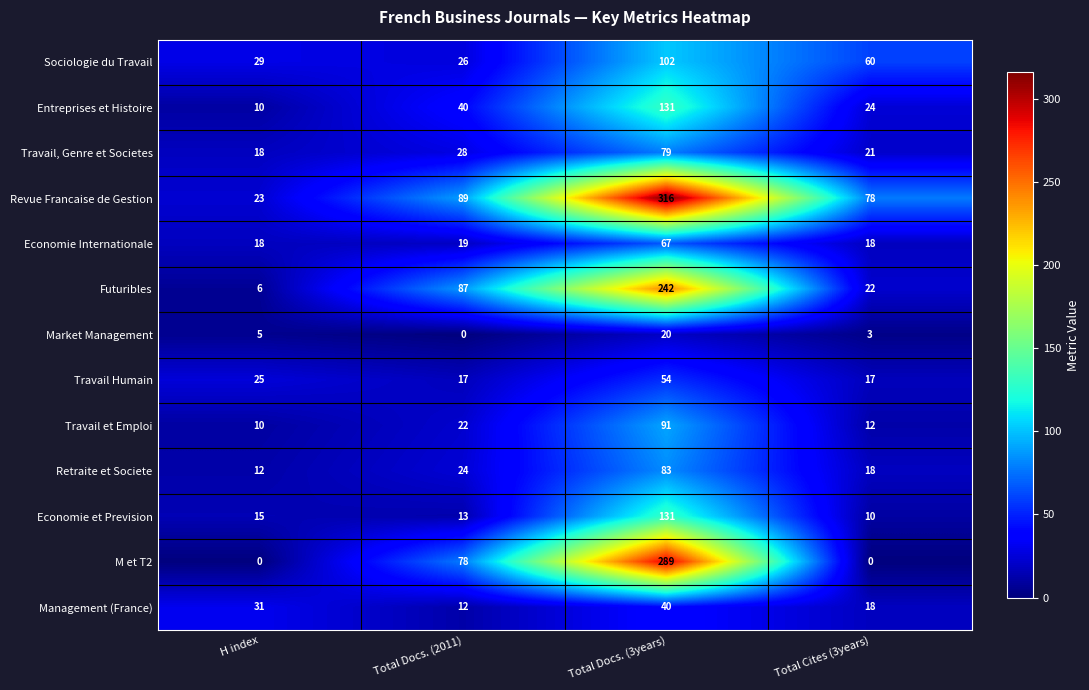

What value does the Sociologie du Travail series have at Total Cites (3years)?

60